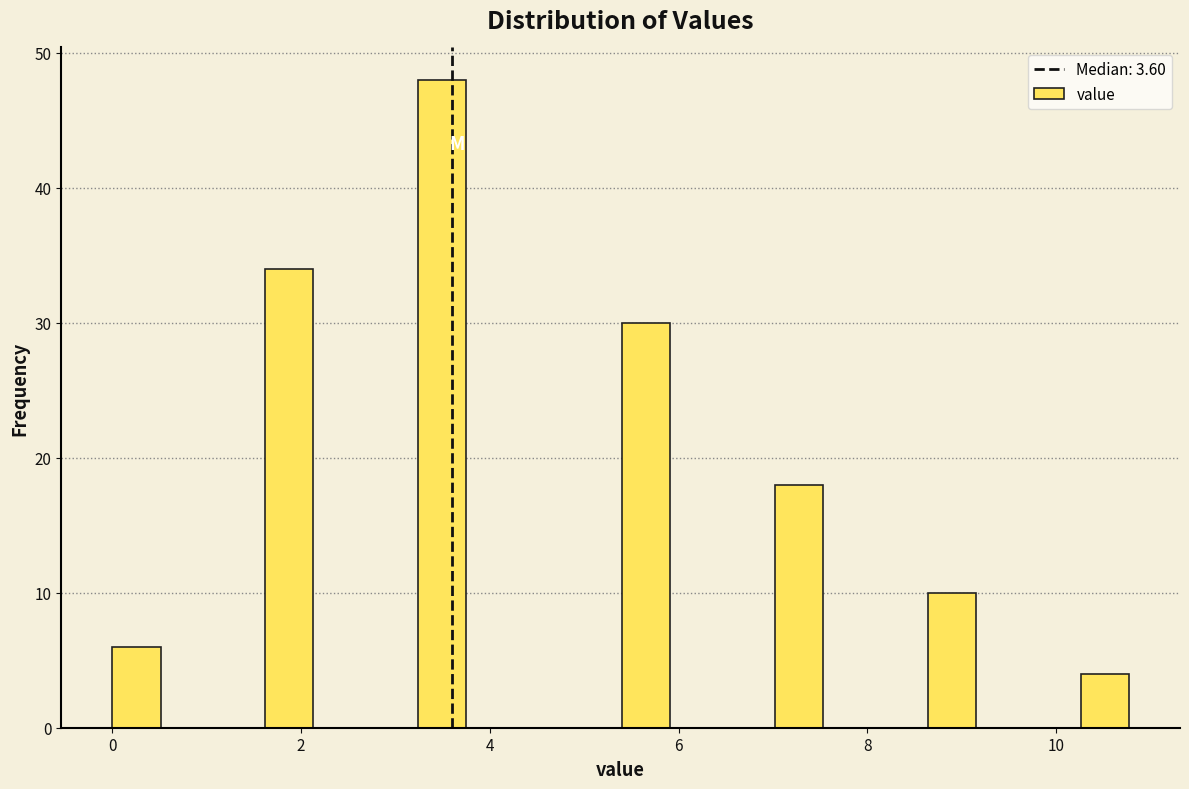

Read against the x-axis, roughly where is the centre of the tallest bar?

3.4